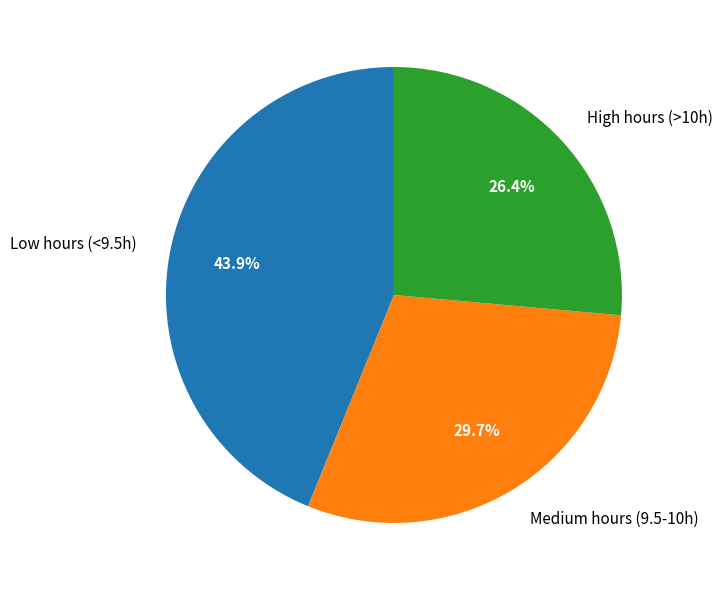

What percentage do Medium hours (9.5-10h) and Low hours (<9.5h) together represent?

73.6%